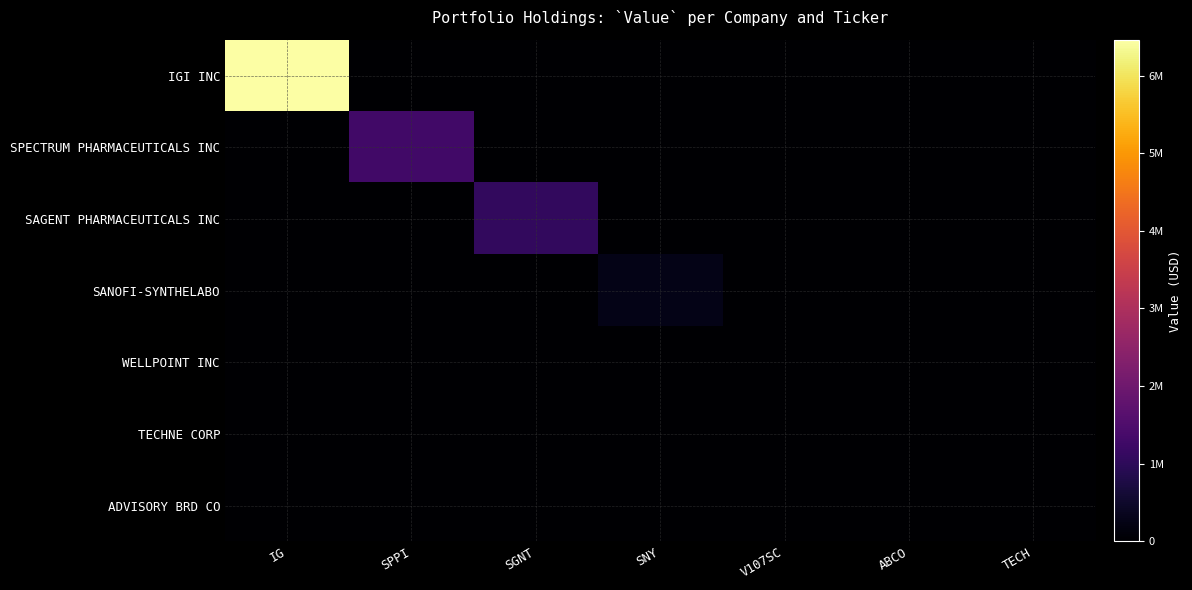

Reading left to right, list all the values displayed in this chart.

IGI INC: IG=6463000	SPPI=0	SGNT=0	SNY=0	V107SC=0	ABCO=0	TECH=0
SPECTRUM PHARMACEUTICALS INC: IG=0	SPPI=1304000	SGNT=0	SNY=0	V107SC=0	ABCO=0	TECH=0
SAGENT PHARMACEUTICALS INC: IG=0	SPPI=0	SGNT=1082000	SNY=0	V107SC=0	ABCO=0	TECH=0
SANOFI-SYNTHELABO: IG=0	SPPI=0	SGNT=0	SNY=259000	V107SC=0	ABCO=0	TECH=0
WELLPOINT INC: IG=0	SPPI=0	SGNT=0	SNY=0	V107SC=0	ABCO=0	TECH=0
TECHNE CORP: IG=0	SPPI=0	SGNT=0	SNY=0	V107SC=0	ABCO=0	TECH=0
ADVISORY BRD CO: IG=0	SPPI=0	SGNT=0	SNY=0	V107SC=0	ABCO=0	TECH=0